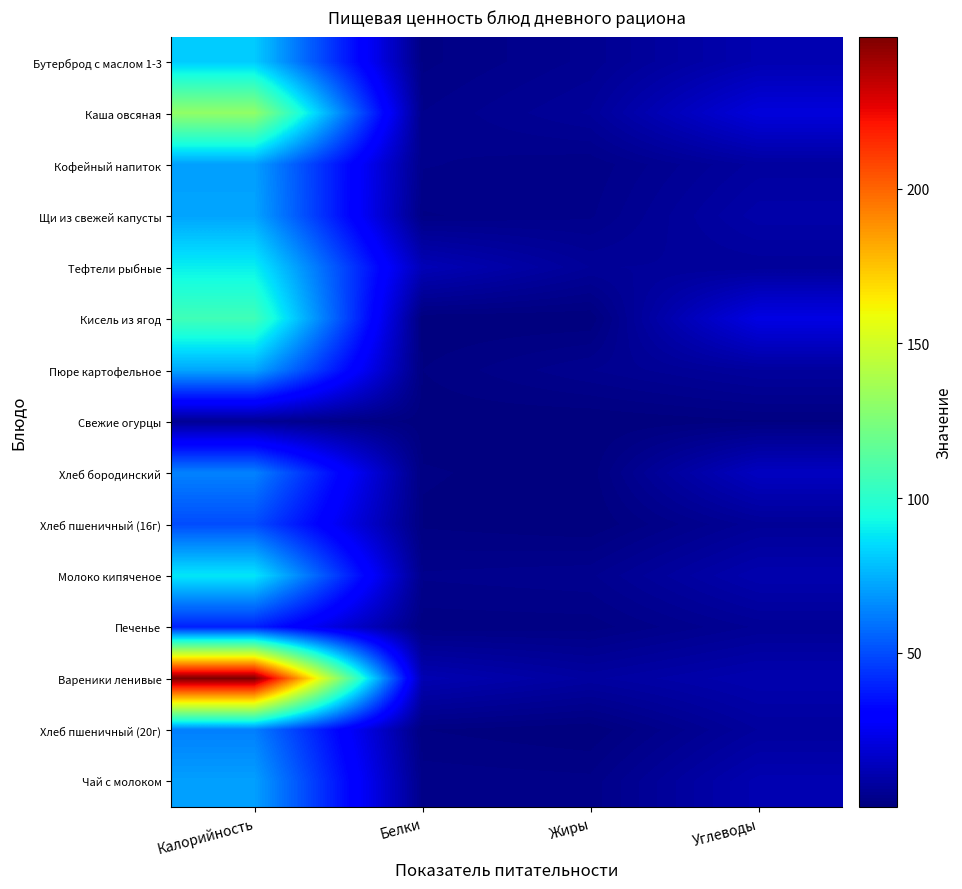

Which series has the largest total across all categories?

Вареники ленивые